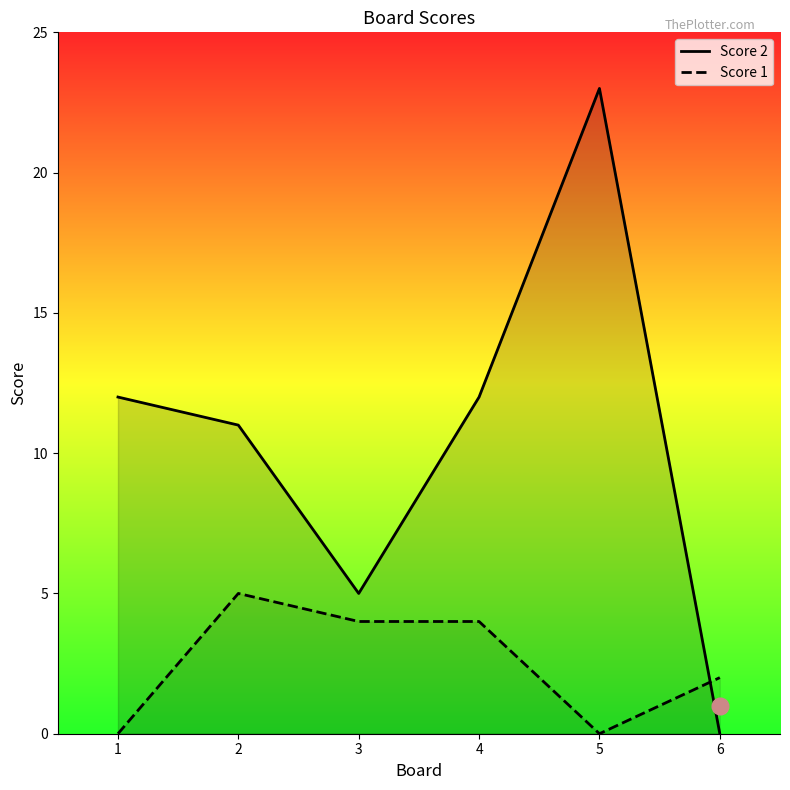

What is the average value of the Score 1 series?

2